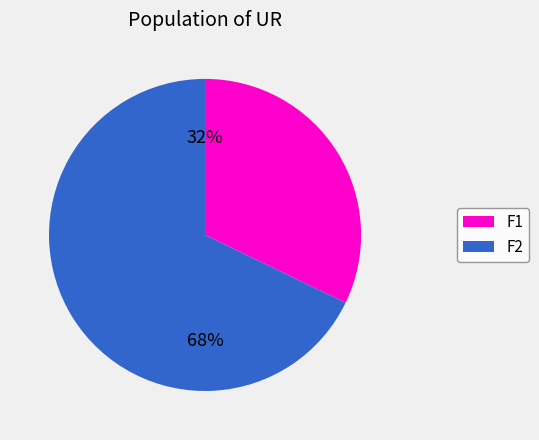

What is the largest slice in the pie chart?

F2